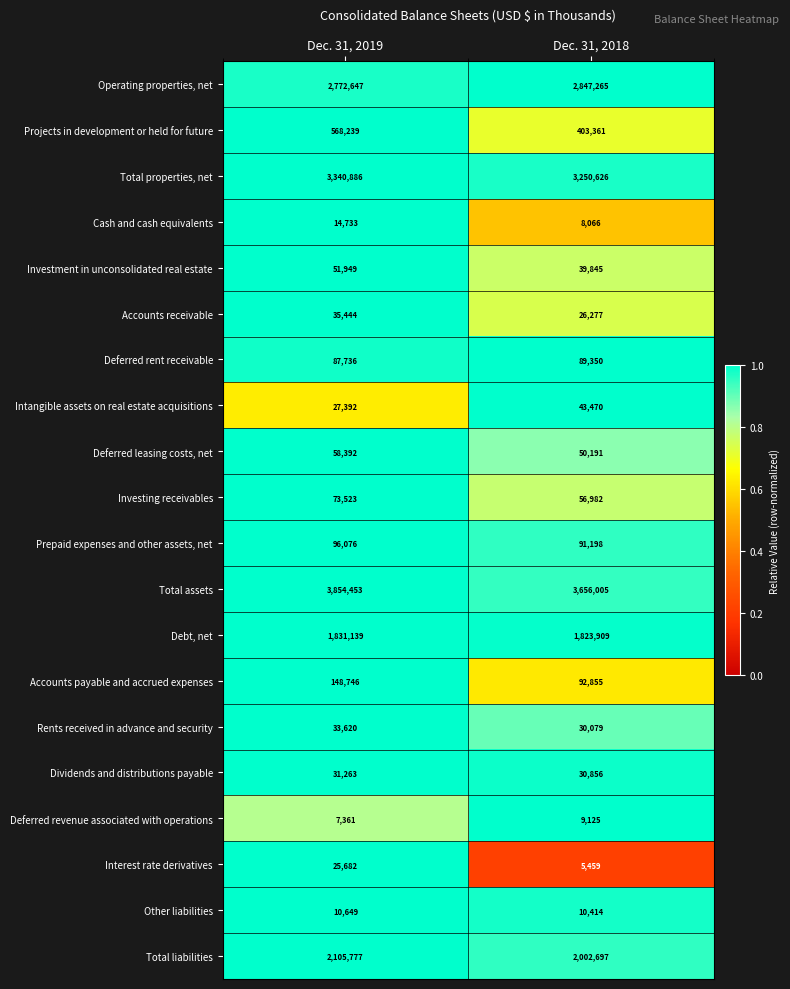

Is it true that Rents received in advance and security equals 33620 at Dec. 31, 2019?

True